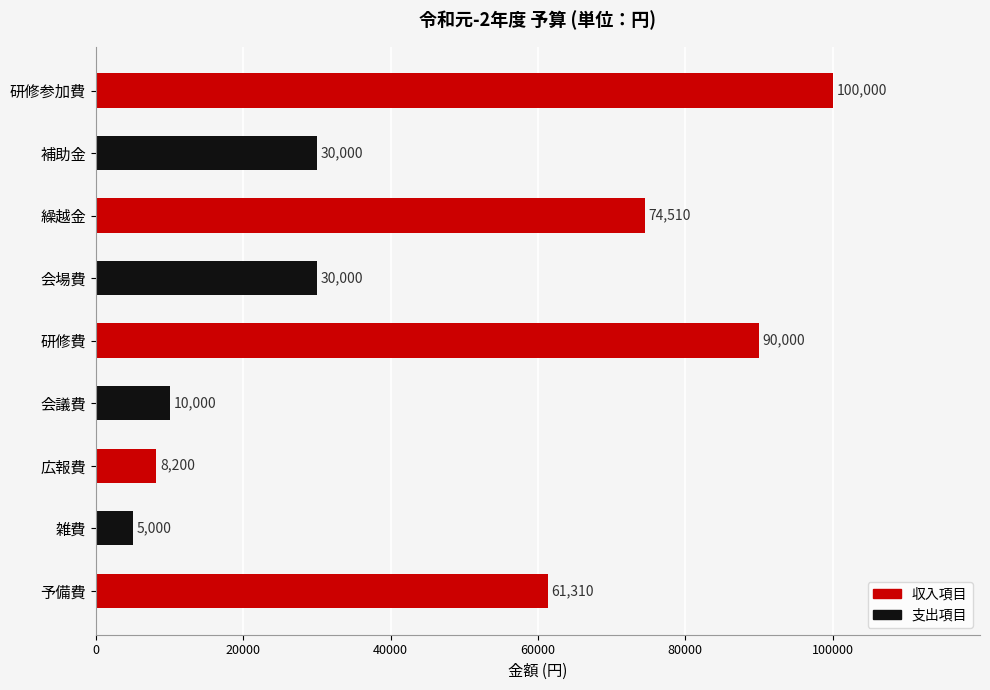

What position from the top is 会議費?

6